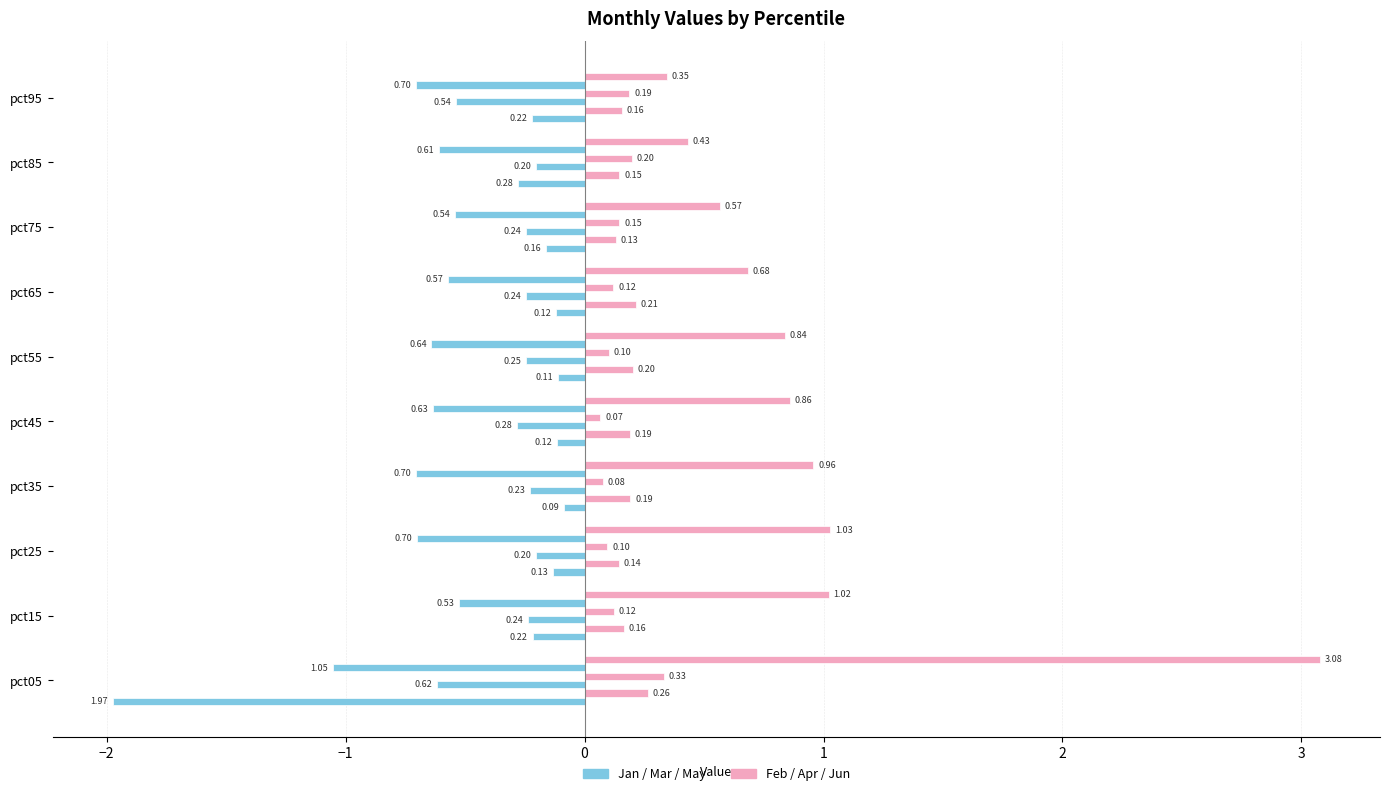

Is it true that Mar equals -0.1 at pct85?

False